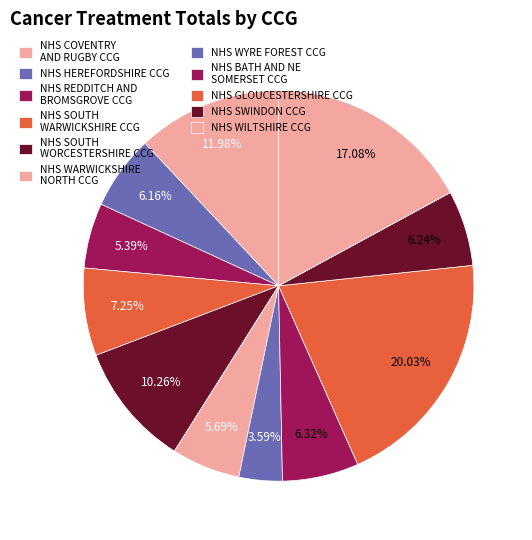

Count the number of slices in the pie.

11